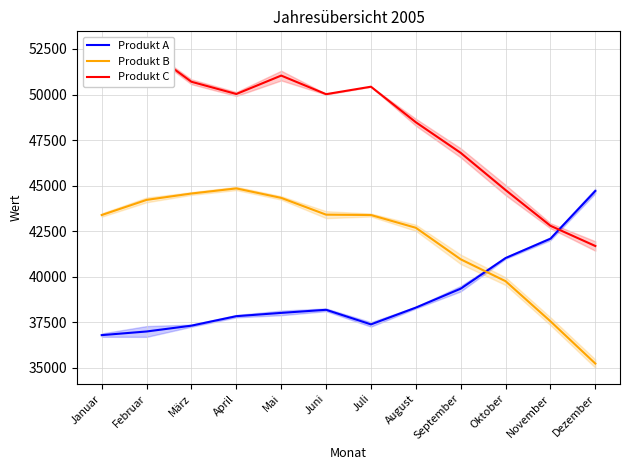

How many series are shown in this chart?

3